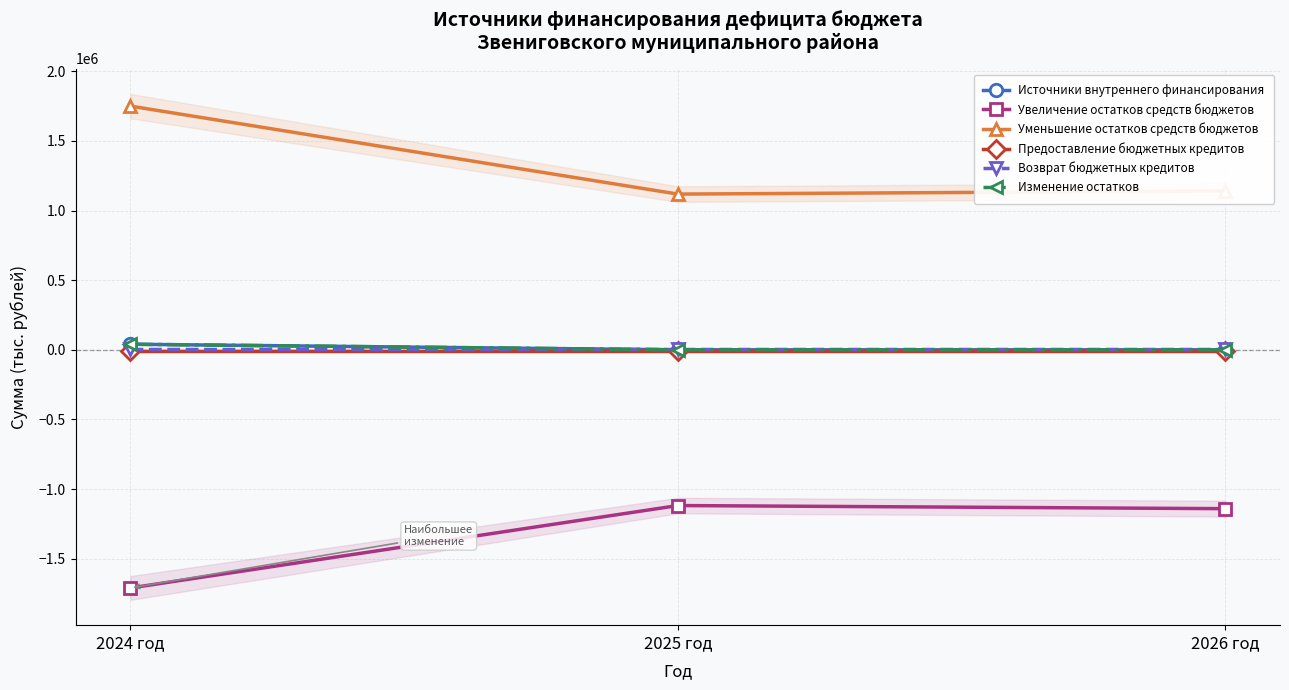

Where is Предоставление бюджетных кредитов nearest to the value -5000?

2024 год